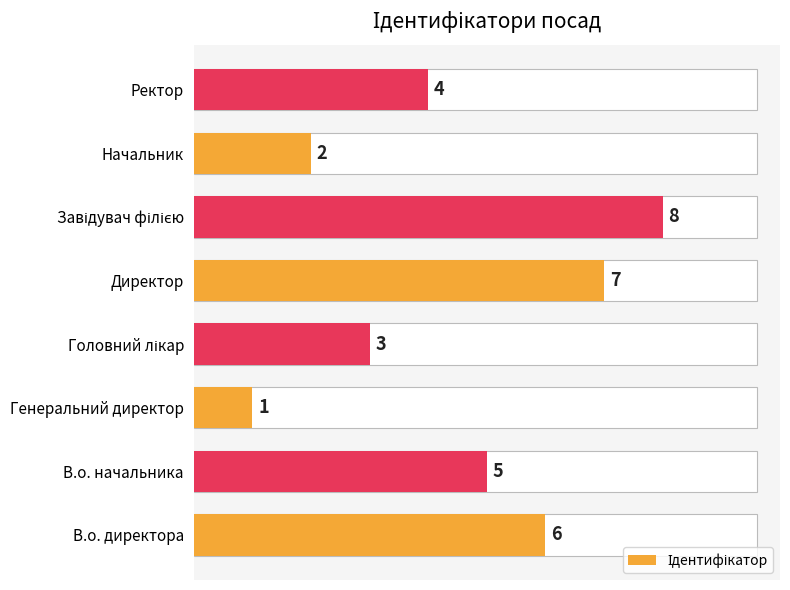

Where is the data nearest to the value 4?

Ректор